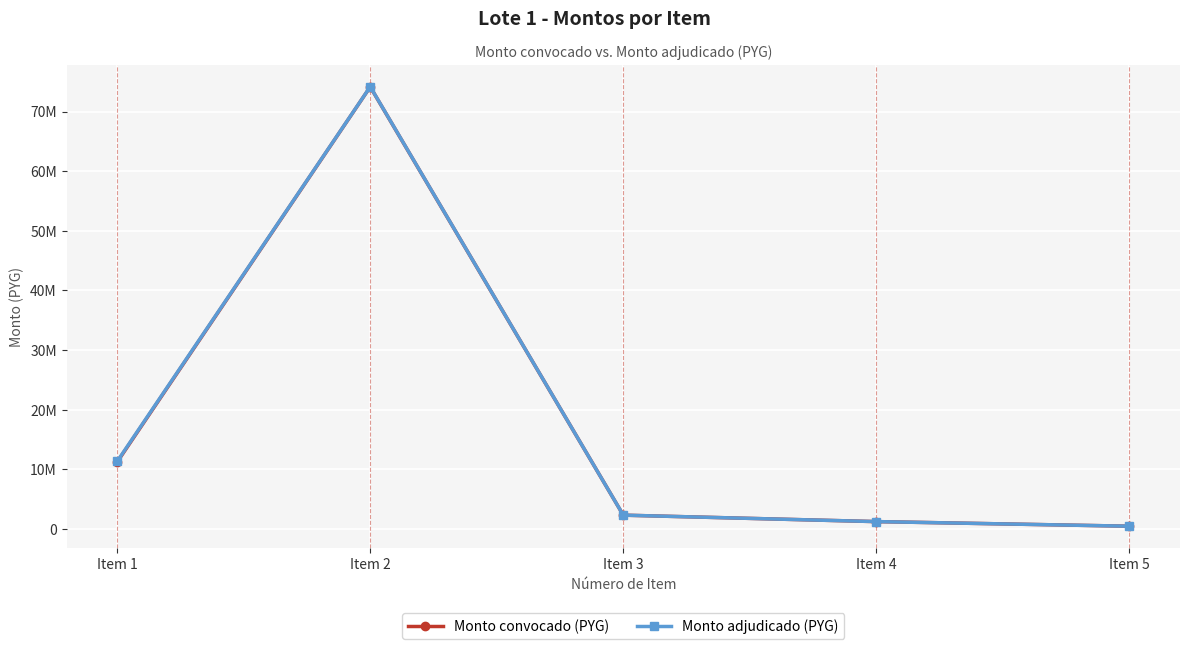

What is the value of the Monto adjudicado (PYG) point at the 1st from the left?

11345100